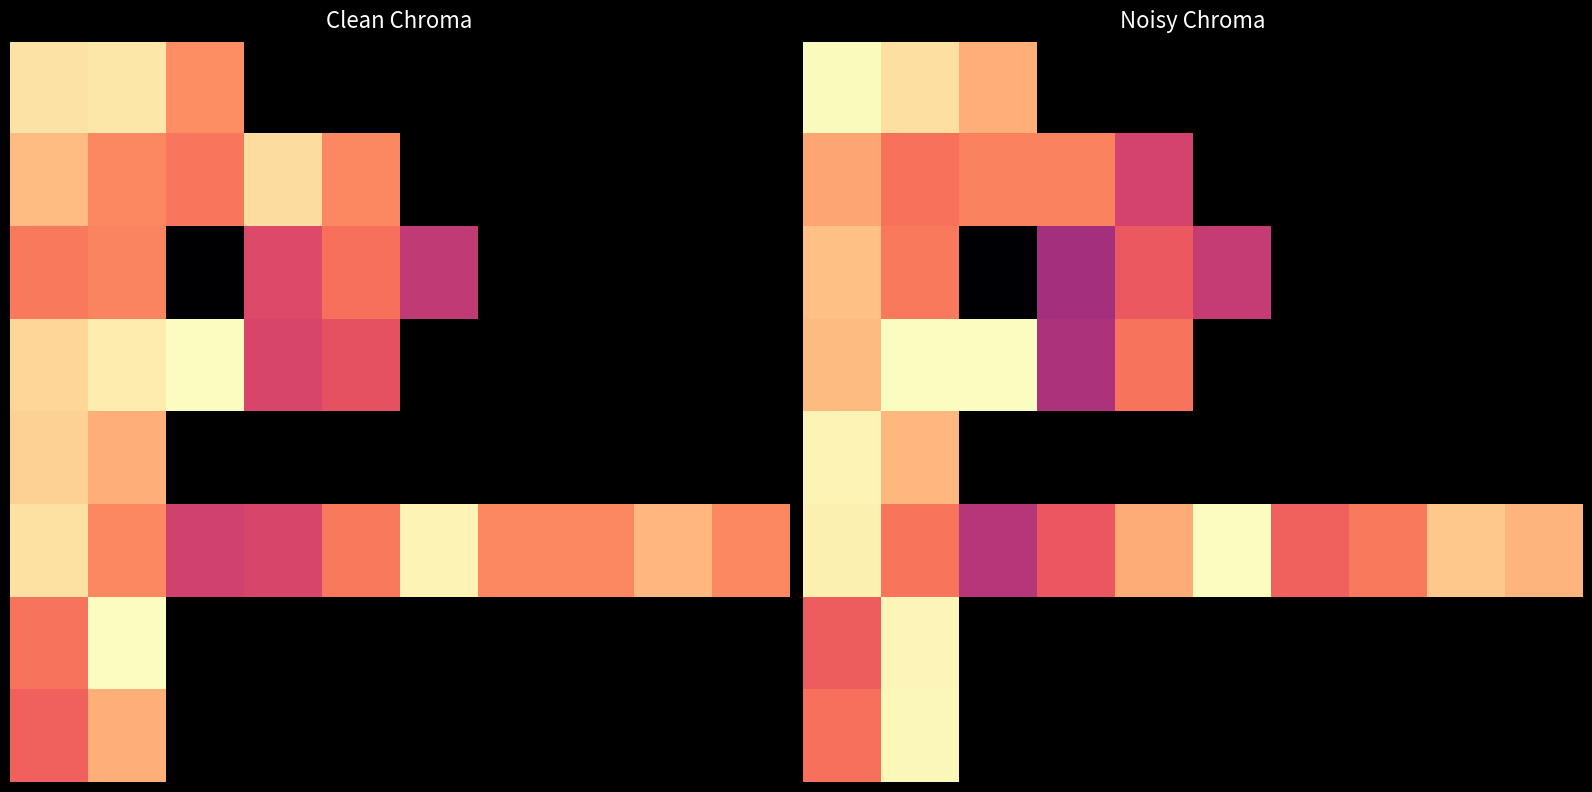

How many data points does each series have?

10